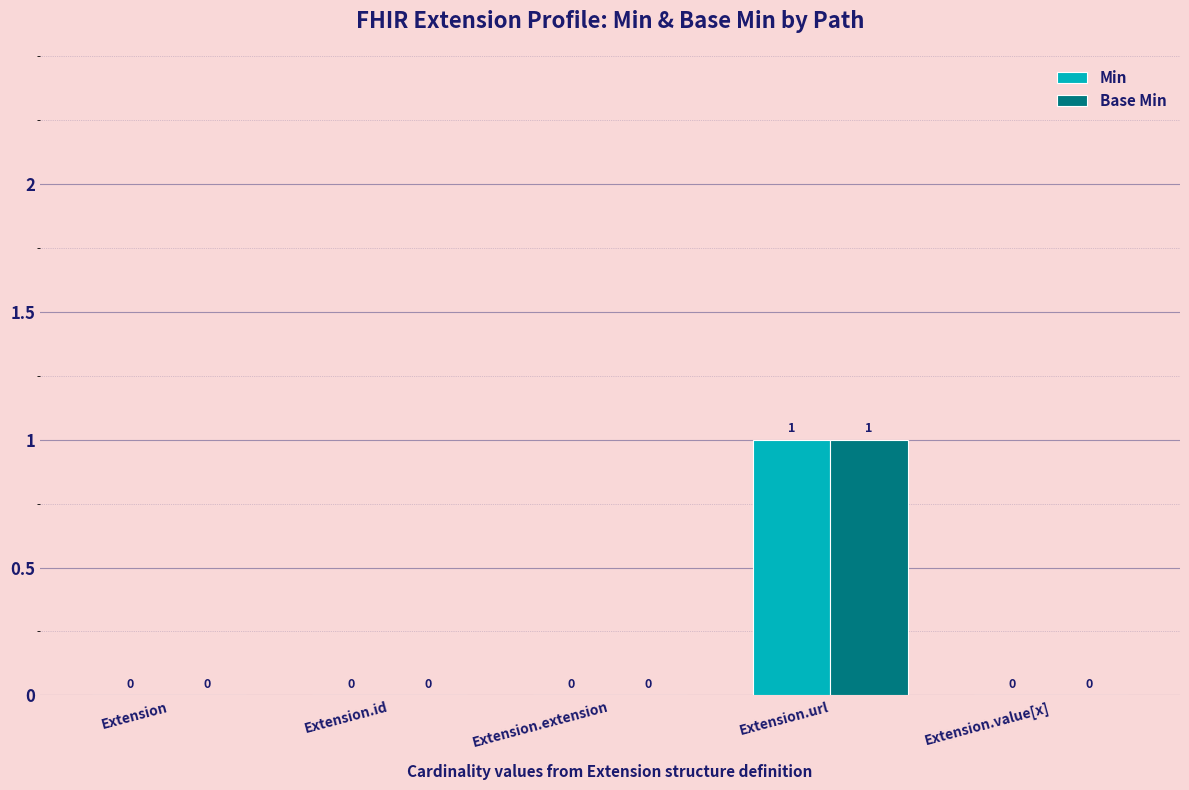

Is the value of Base Min at Extension.url greater than the value of Min at Extension.extension?

Yes